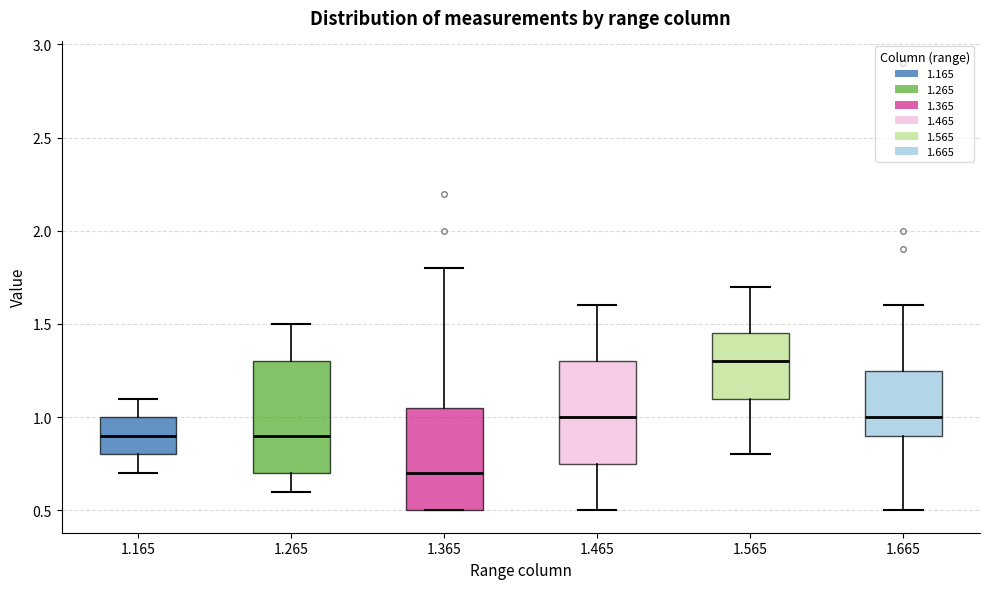

Comparing the boxes themselves (not the whiskers), which one is the tallest?

1.265